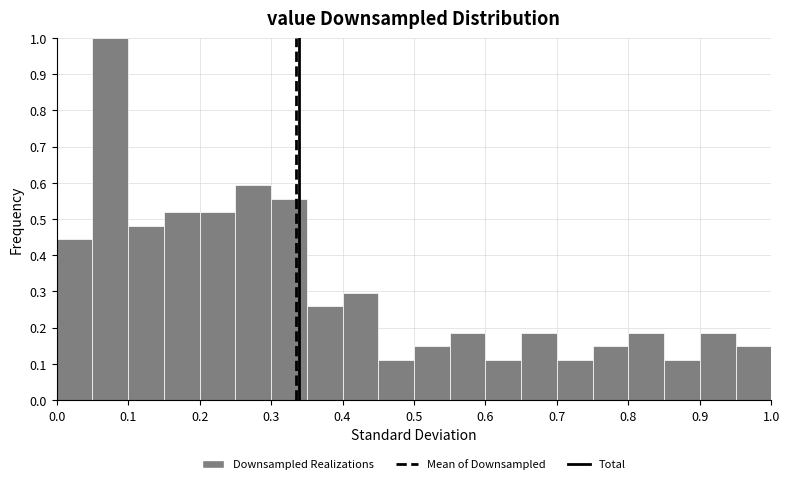

Over which range of the x-axis is the bar tallest?

0.05 to 0.10